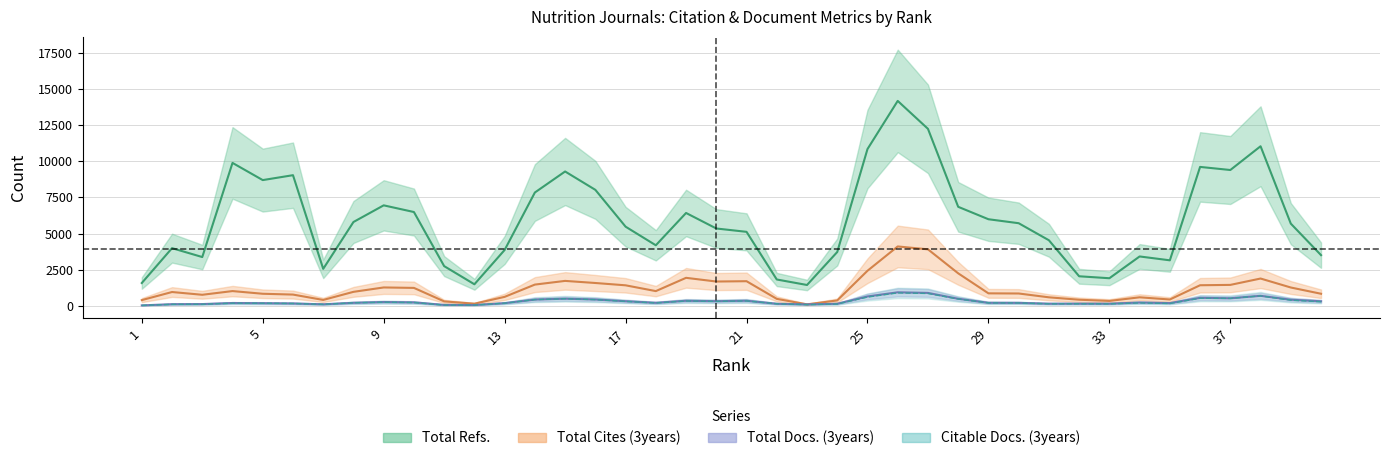

How many series are shown in this chart?

4